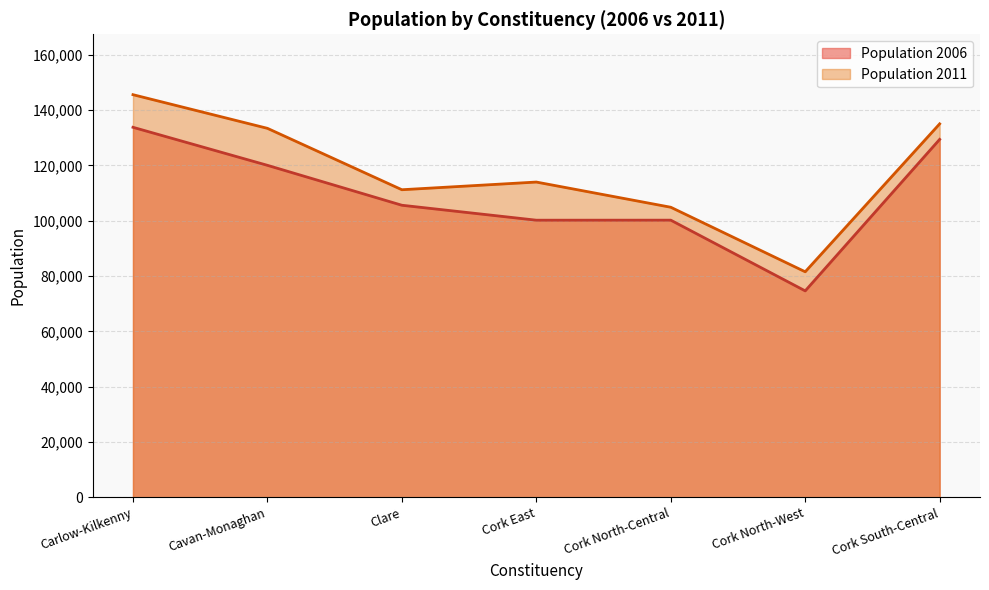

True or false: Population 2006 and Population 2011 intersect in this chart.

False